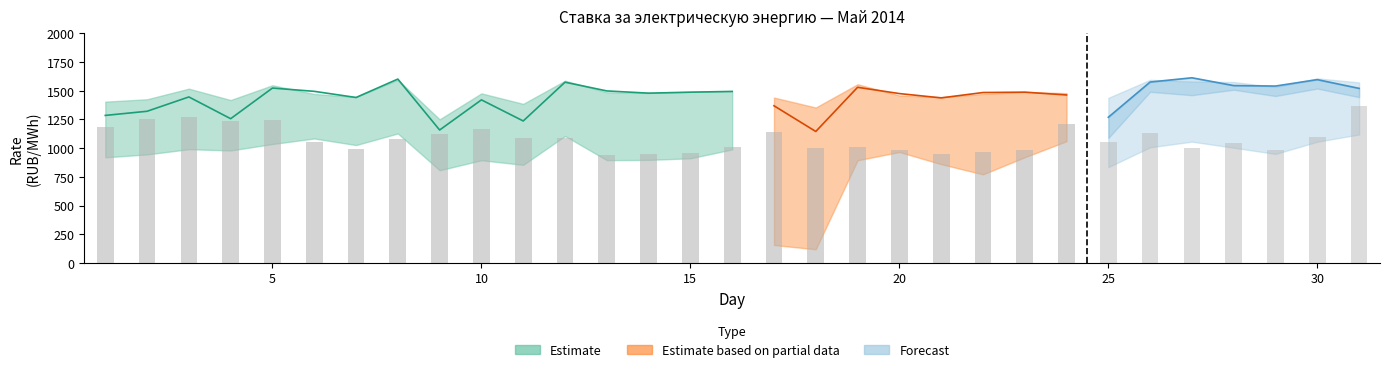

Reading left to right, transcribe all the data shown in this chart.

0.00-1.00: 1=1182.7	2=1256.5	3=1267.3	4=1233.0	5=1249.3	6=1053.9	7=995.9	8=1081.8	9=1124.3	10=1166.5	11=1087.5	12=1087.6	13=941.0	14=947.2	15=959.3	16=1014.2	17=1144.6	18=999.4	19=1013.9	20=987.7	21=953.2	22=964.4	23=983.3	24=1209.8	25=1049.8	26=1130.5	27=1001.2	28=1047.7	29=988.0	30=1098.2	31=1366.0
11.00-12.00: 1=1405.1	2=1426.0	3=1518.3	4=1419.2	5=1547.9	6=1472.1	7=1445.2	8=1595.7	9=1251.1	10=1477.3	11=1385.8	12=1587.5	13=1486.9	14=1480.8	15=1490.3	16=1496.6	17=1440.8	18=1354.2	19=1556.8	20=1458.8	21=1444.5	22=1472.4	23=1489.8	24=1479.0	25=1438.2	26=1595.2	27=1580.5	28=1576.2	29=1533.0	30=1608.1	31=1572.6
9.00-10.00: 1=1285.2	2=1321.3	3=1446.2	4=1256.7	5=1523.6	6=1494.9	7=1441.4	8=1601.7	9=1158.2	10=1420.7	11=1236.8	12=1574.6	13=1498.5	14=1479.2	15=1487.7	16=1494.2	17=1369.2	18=1145.4	19=1530.1	20=1475.4	21=1437.9	22=1484.5	23=1487.8	24=1463.4	25=1269.3	26=1576.0	27=1612.9	28=1545.0	29=1541.0	30=1596.9	31=1520.7
8.00-9.00: 1=1146.9	2=1182.2	3=1263.9	4=1145.0	5=1481.5	6=1401.1	7=1388.5	8=1518.2	9=1093.1	10=1166.6	11=1109.9	12=1450.8	13=1359.6	14=1340.7	15=1372.1	16=1377.2	17=1154.4	18=982.2	19=1372.0	20=1422.9	21=1340.5	22=1414.1	23=1367.9	24=1335.6	25=1088.5	26=1490.6	27=1461.3	28=1508.6	29=1454.0	30=1518.9	31=1444.1
6.00-7.00: 1=920.1	2=945.6	3=991.0	4=979.8	5=1036.1	6=1084.4	7=1027.0	8=1128.0	9=807.5	10=894.7	11=854.7	12=1106.1	13=895.5	14=897.8	15=911.8	16=989.2	17=156.5	18=119.2	19=894.5	20=966.4	21=860.6	22=771.9	23=920.8	24=1060.7	25=834.9	26=1007.7	27=1056.9	28=1004.0	29=949.9	30=1056.2	31=1119.2
7.00-8.00: 1=1007.9	2=997.1	3=1114.2	4=1001.5	5=1318.5	6=1285.8	7=1194.1	8=1360.8	9=942.7	10=1010.3	11=933.7	12=1302.2	13=1162.2	14=1125.0	15=1142.1	16=1166.6	17=1010.1	18=543.7	19=1107.8	20=1140.6	21=1065.6	22=1112.2	23=1133.7	24=1134.6	25=1007.0	26=1199.8	27=1337.6	28=1158.9	29=1140.5	30=1277.0	31=1202.3